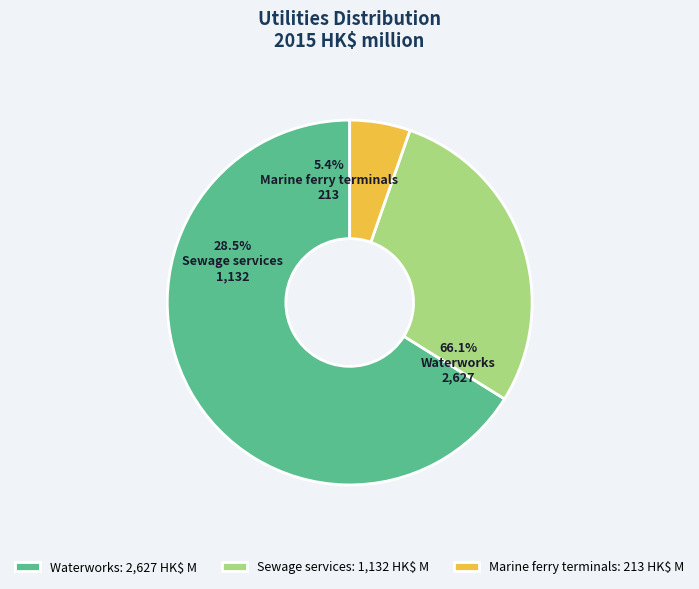

How many segments does this pie chart have?

3